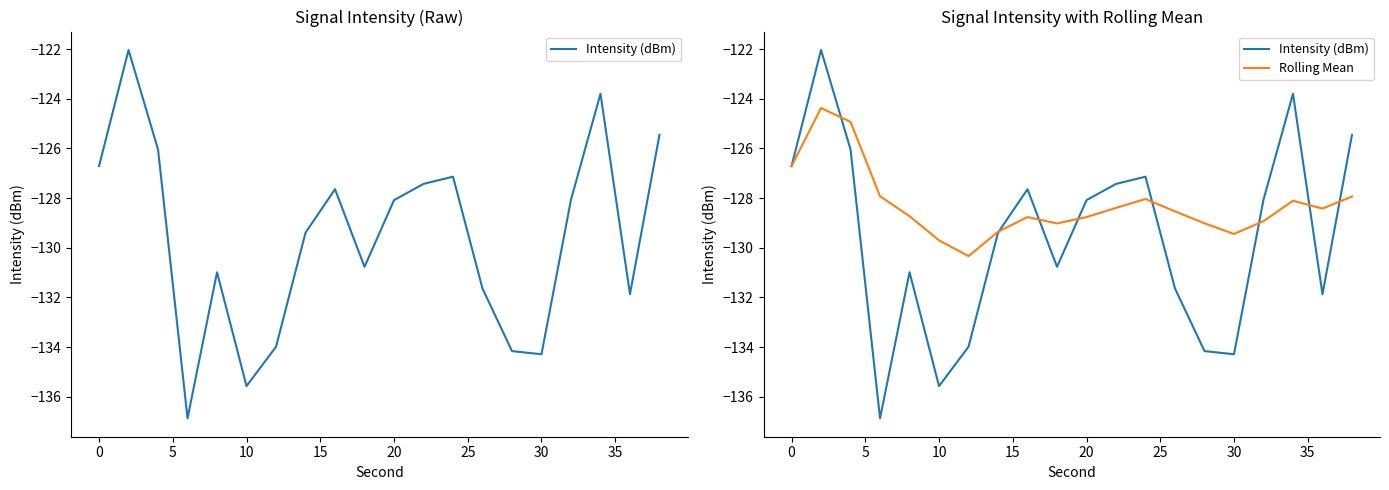

What is the maximum value shown in the chart?

-122.0